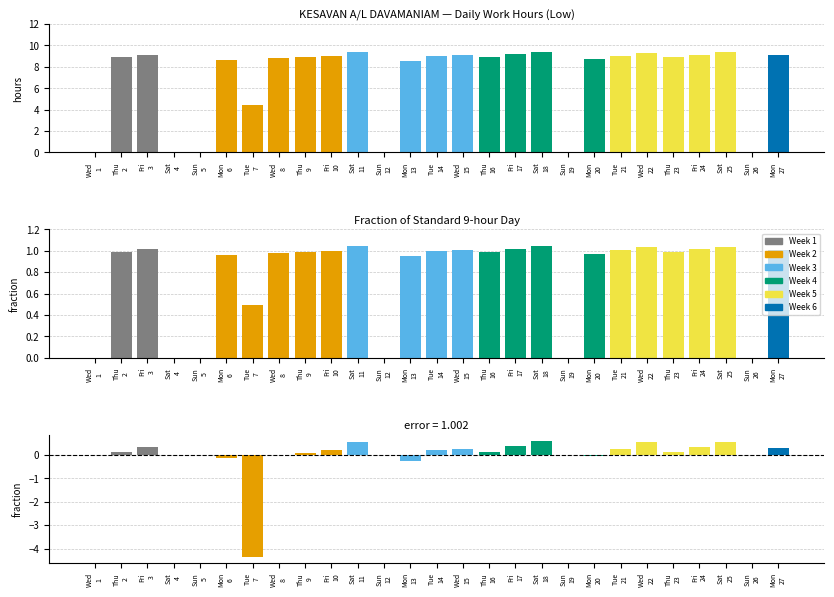

How many groups of bars are there?

27